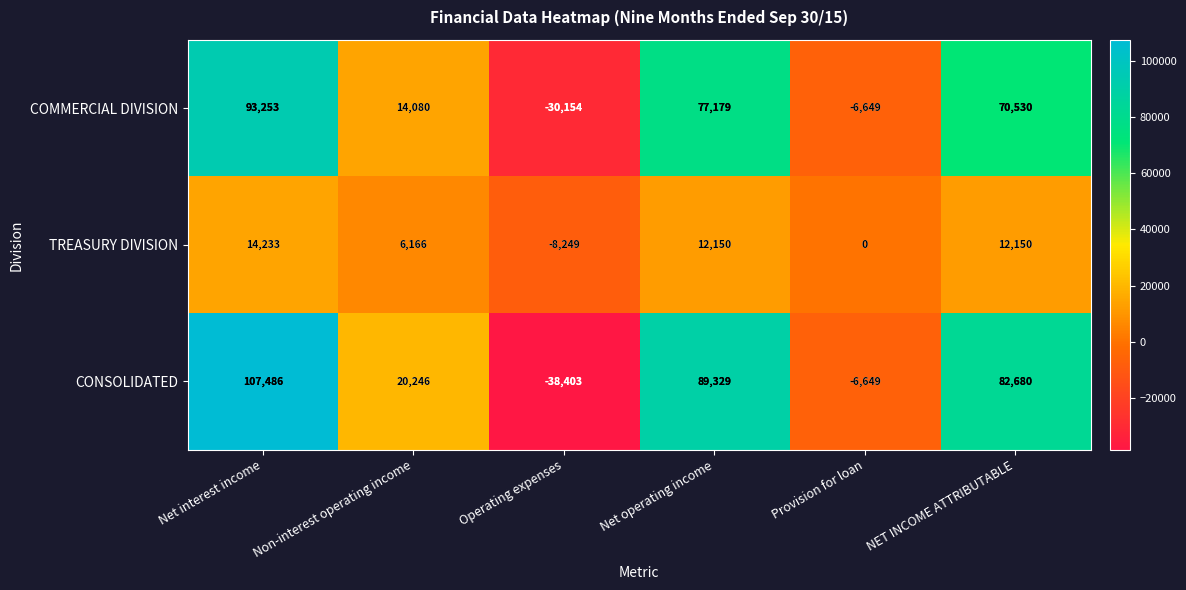

What is the spread (max minus min) of values at Net interest income?

93253